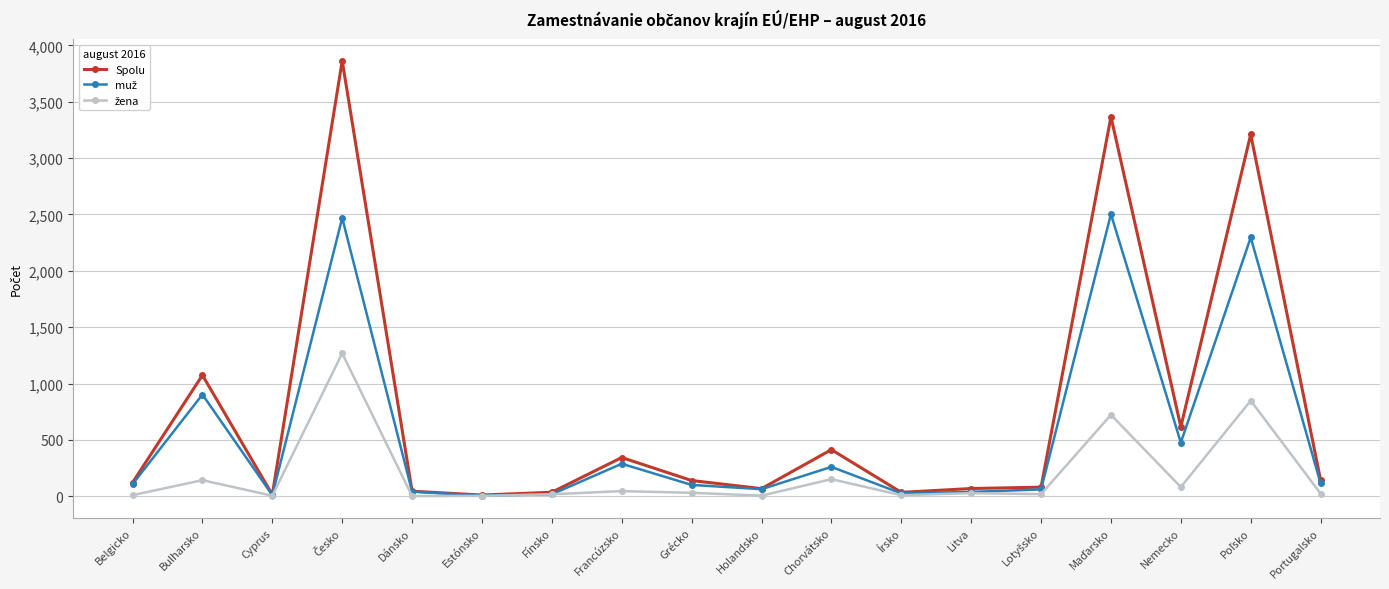

Where is Spolu nearest to the value 1937?

Bulharsko